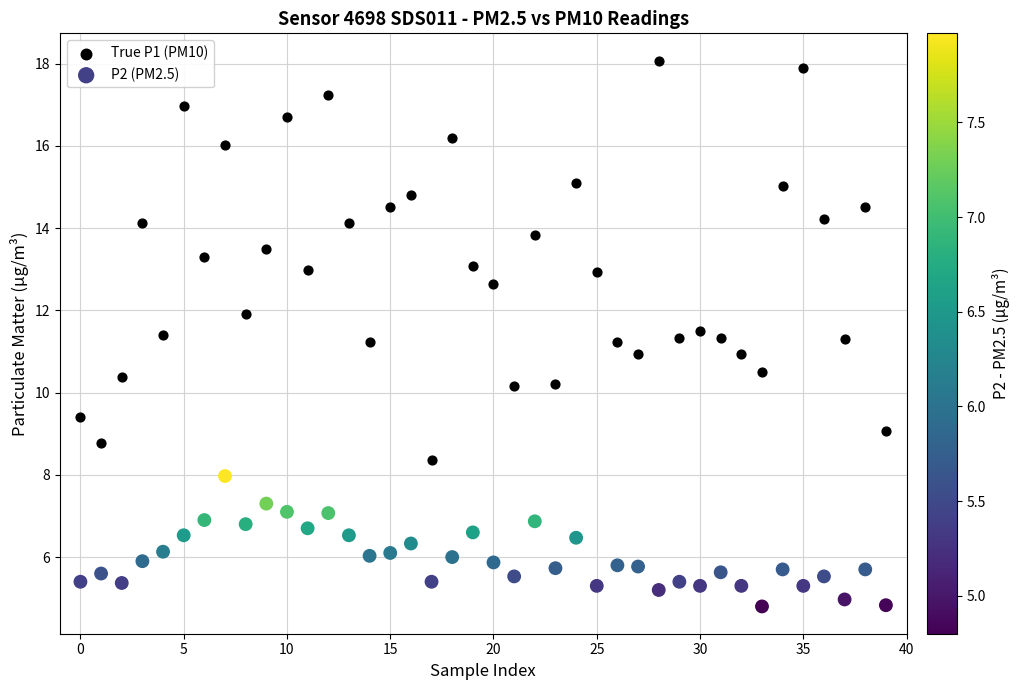

Across all data points, what is the range of Y values (max minus min)?

13.3